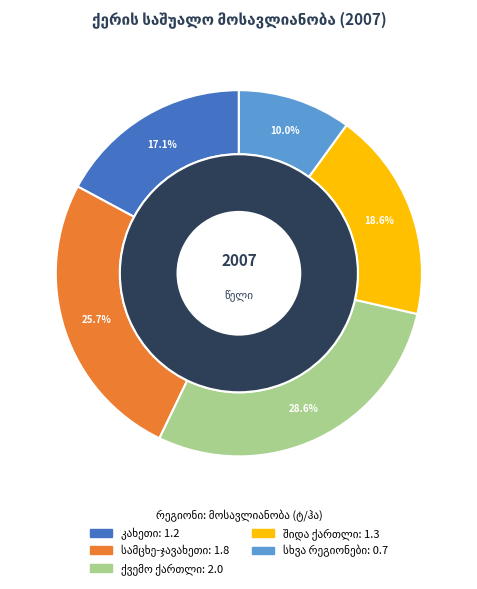

Is შიდა ქართლი the majority of the pie?

No